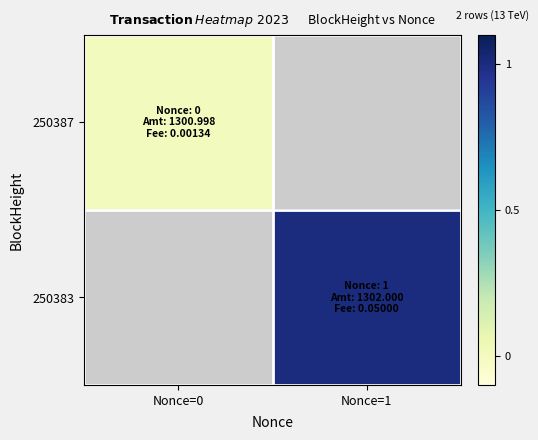

The 250383 series shows 1.0 at Nonce=1. True or false?

True